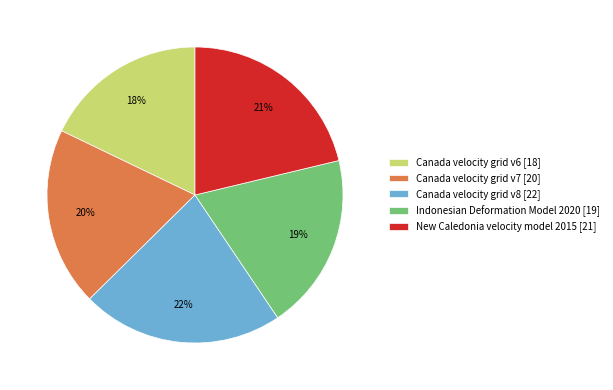

Does Canada velocity grid v6 represent more than half of the total?

No